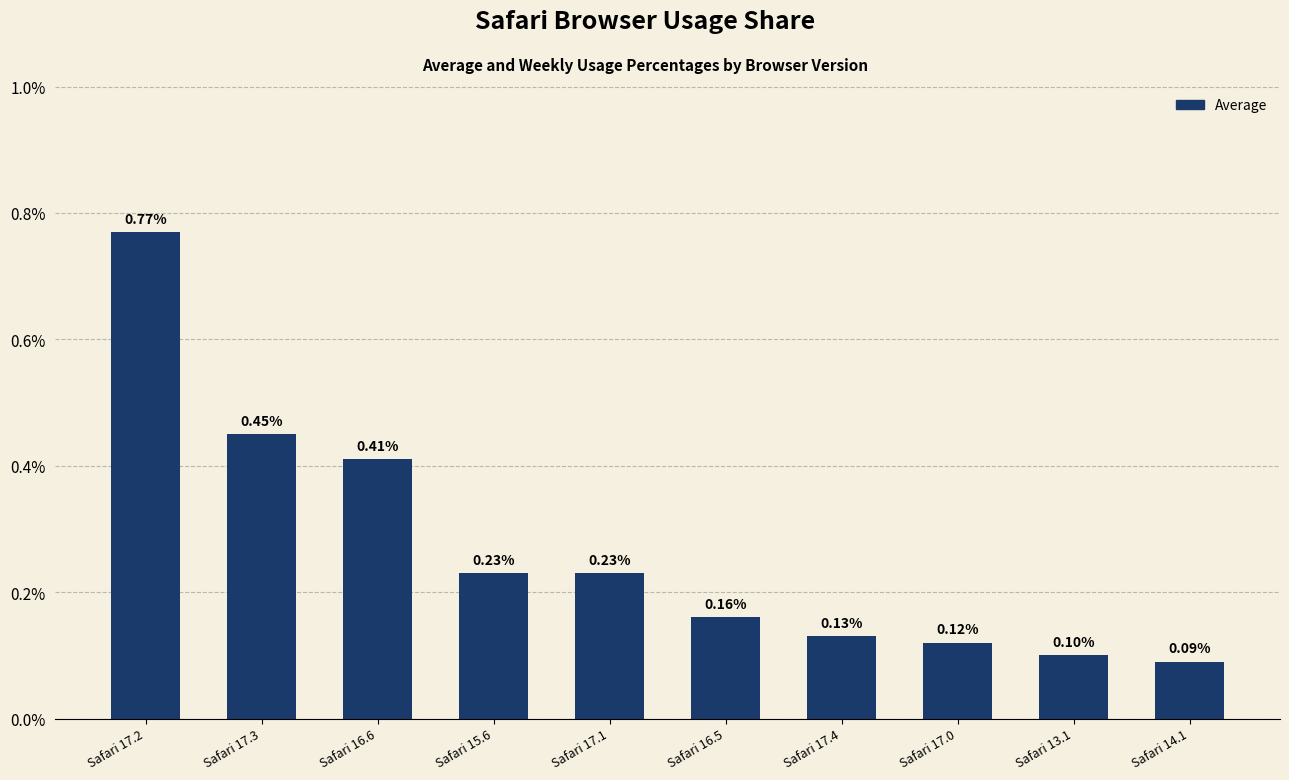

What is the average value?

0.3